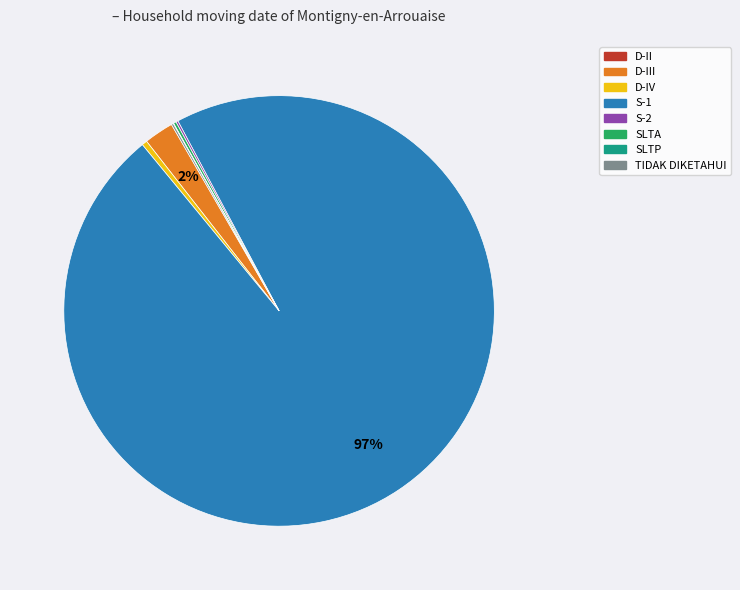

Is there any slice that represents more than half of the pie?

Yes